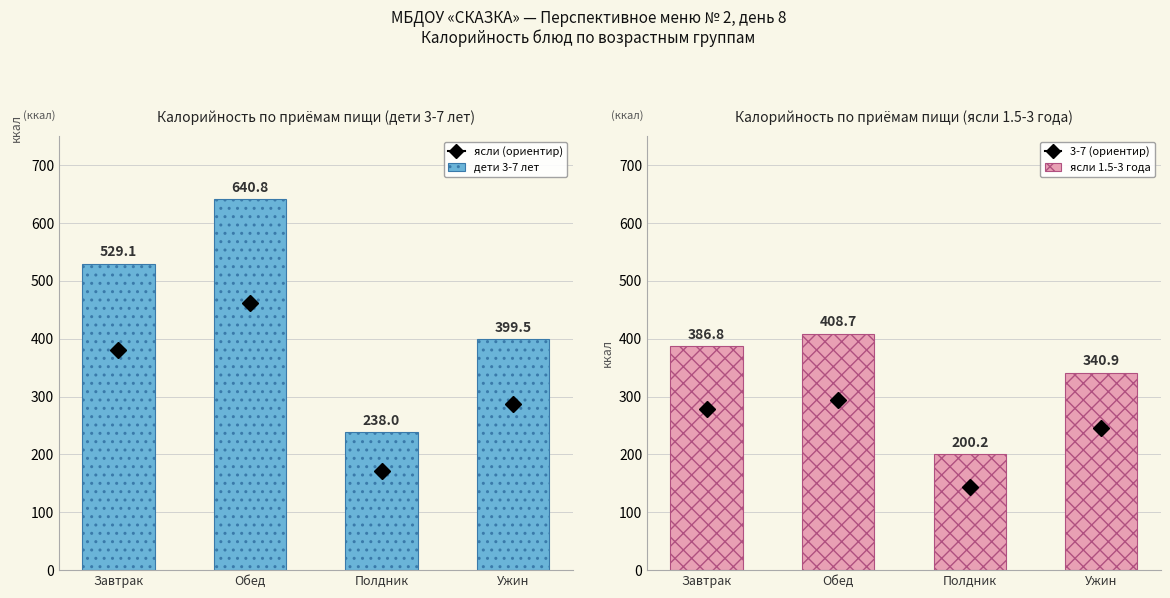

What is the value of the дети 3-7 лет bar at the 1st from the left?

529.1